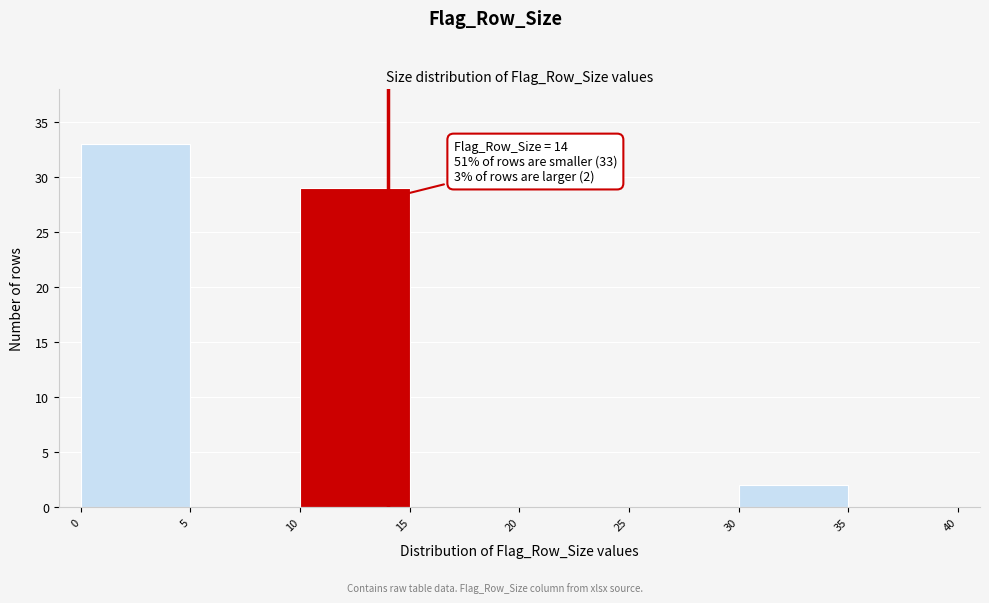

Over which range of the x-axis is the bar tallest?

0 to 5